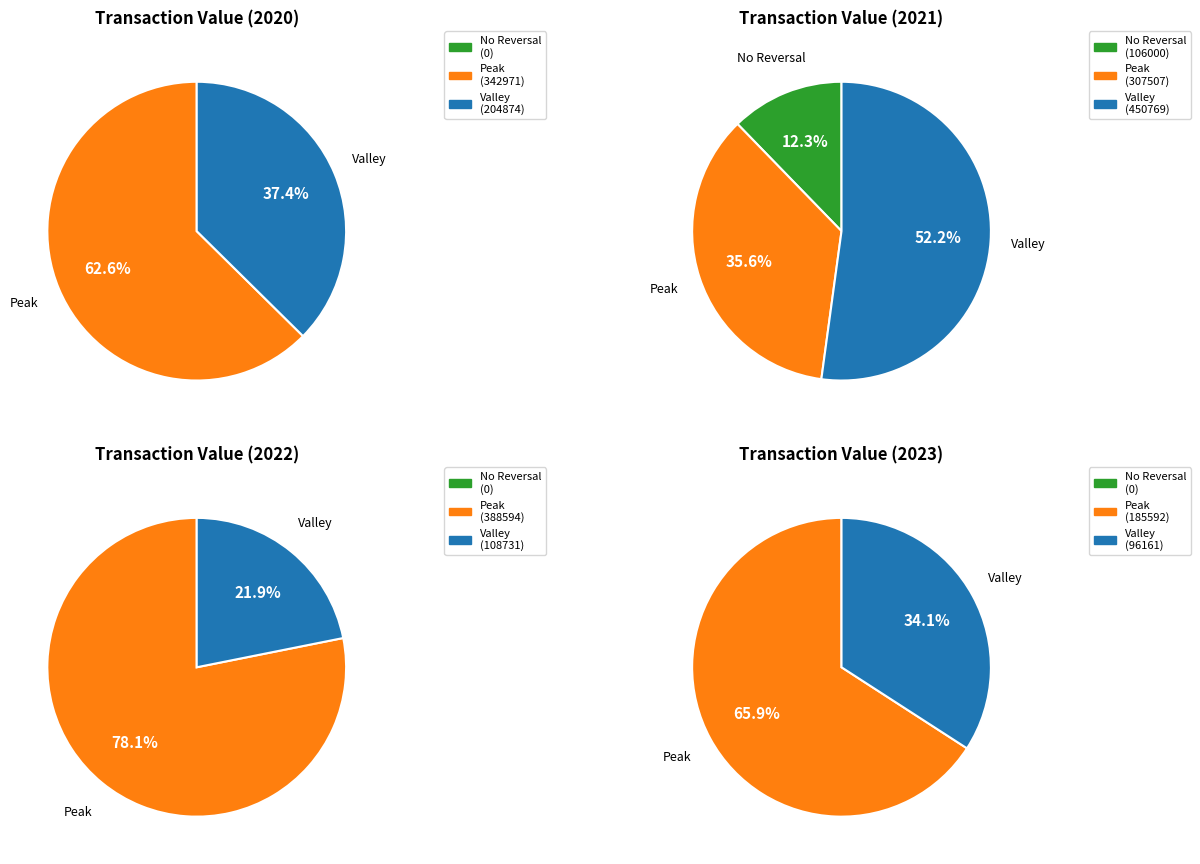

How many slices are in this pie chart?

9